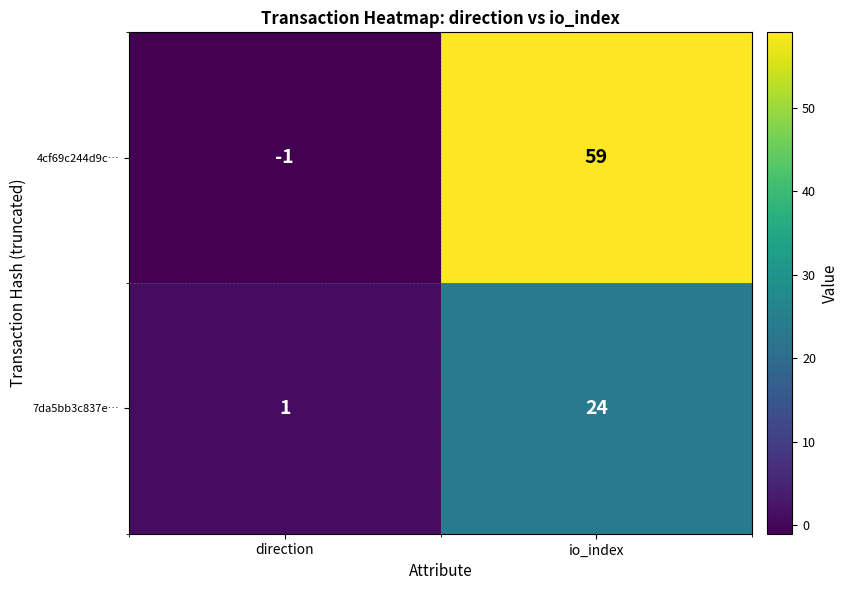

What is the difference between the maximum and minimum values in the 7da5bb3c837e… series?

23